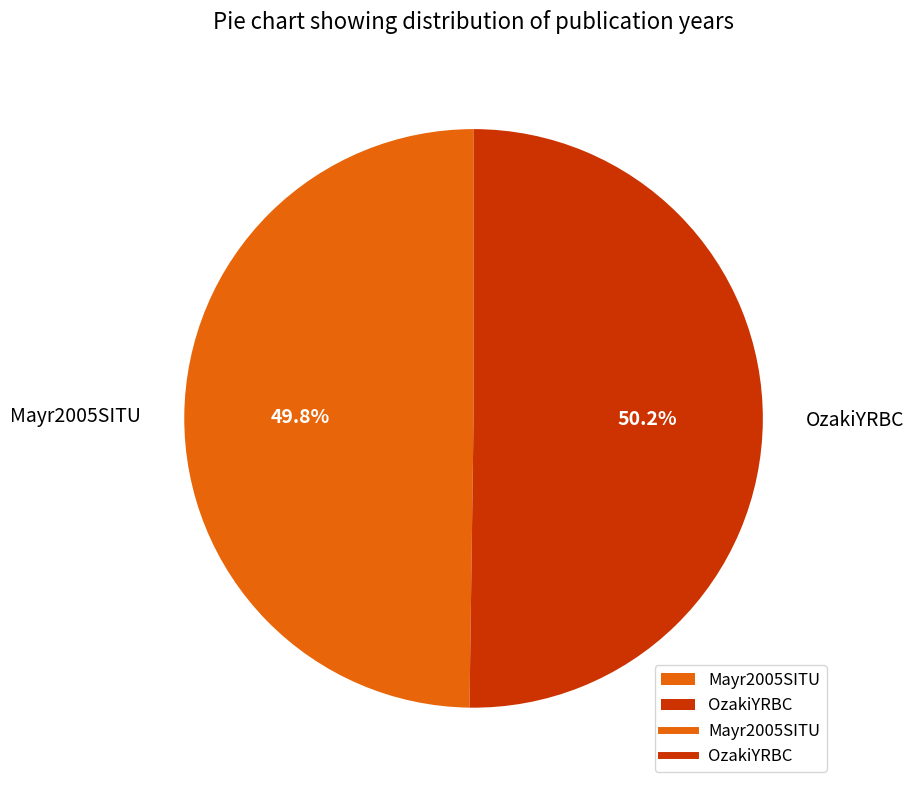

Is there any slice that represents more than half of the pie?

Yes